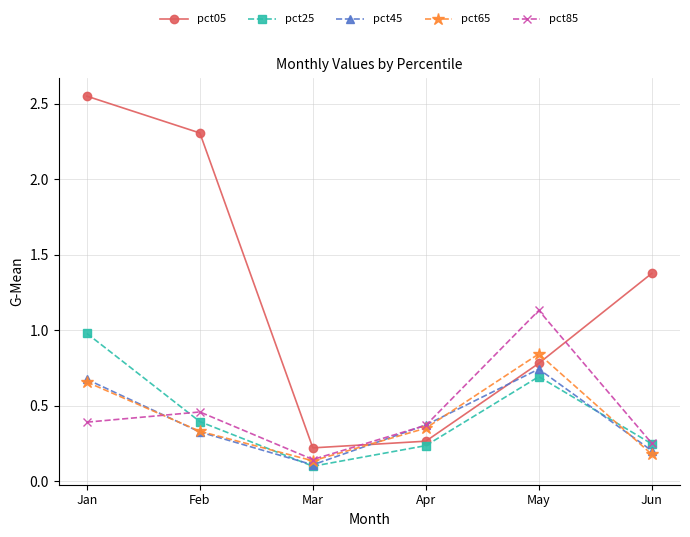

What is the difference between the maximum and minimum values in the pct45 series?

0.6